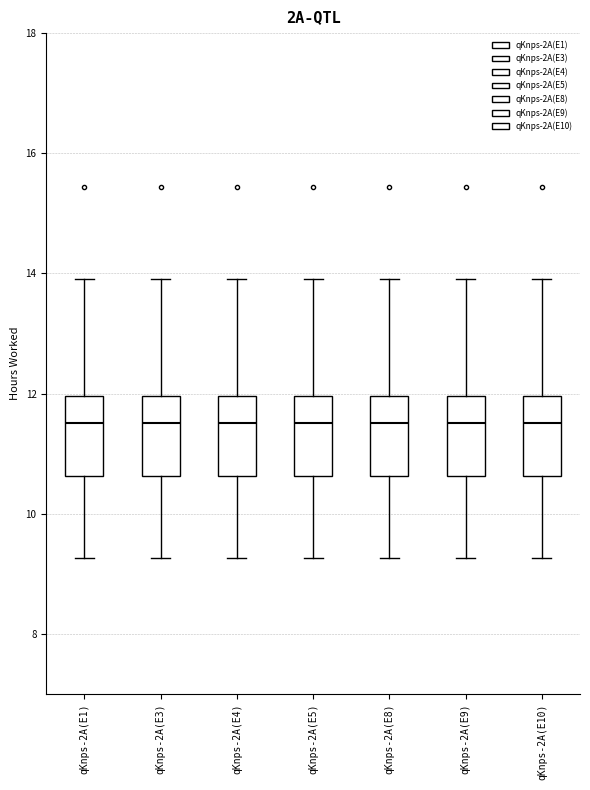

Reading left to right, read every box against the y-axis: the position of its median line, the range the box covers, and the ends of its whiskers. The values are not printed on the chart, so give them approximately, as read against the axis.

qKnps-2A(E1): median 11.6, box 10.6 to 12.0, whiskers 9.2 to 14.0
qKnps-2A(E3): median 11.6, box 10.6 to 12.0, whiskers 9.2 to 14.0
qKnps-2A(E4): median 11.6, box 10.6 to 12.0, whiskers 9.2 to 14.0
qKnps-2A(E5): median 11.6, box 10.6 to 12.0, whiskers 9.2 to 14.0
qKnps-2A(E8): median 11.6, box 10.6 to 12.0, whiskers 9.2 to 14.0
qKnps-2A(E9): median 11.6, box 10.6 to 12.0, whiskers 9.2 to 14.0
qKnps-2A(E10): median 11.6, box 10.6 to 12.0, whiskers 9.2 to 14.0